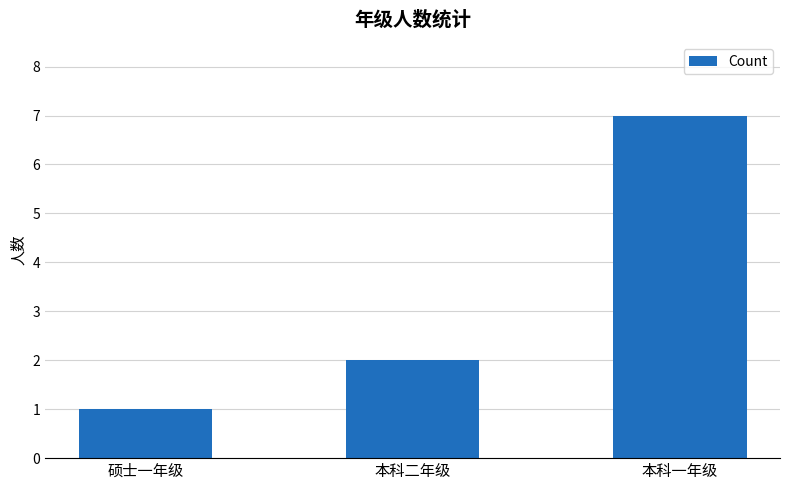

Reading left to right, what are all the values shown in this chart?

硕士一年级=1	本科二年级=2	本科一年级=7